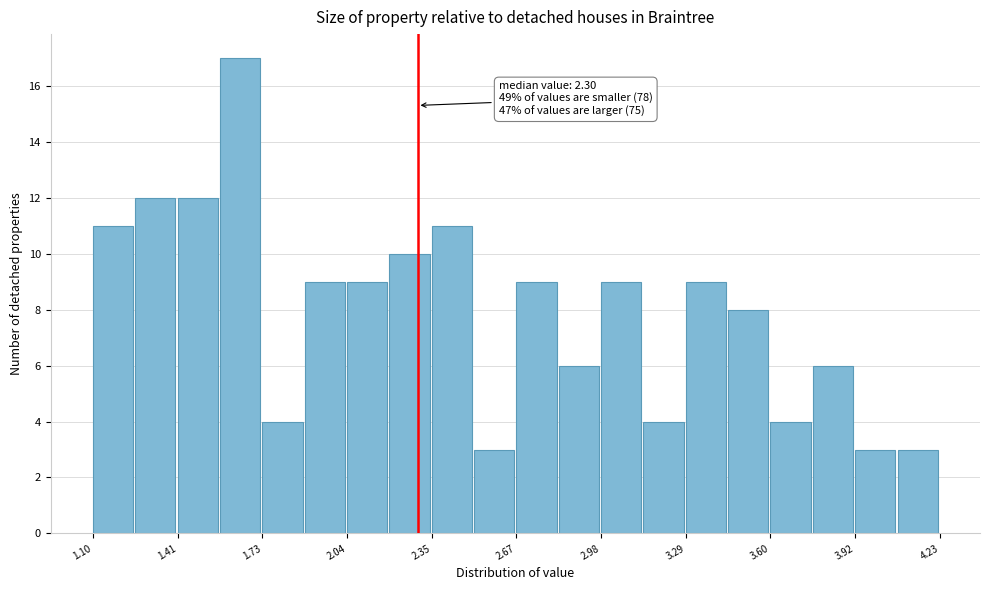

Read against the x-axis, roughly where is the centre of the tallest bar?

1.65